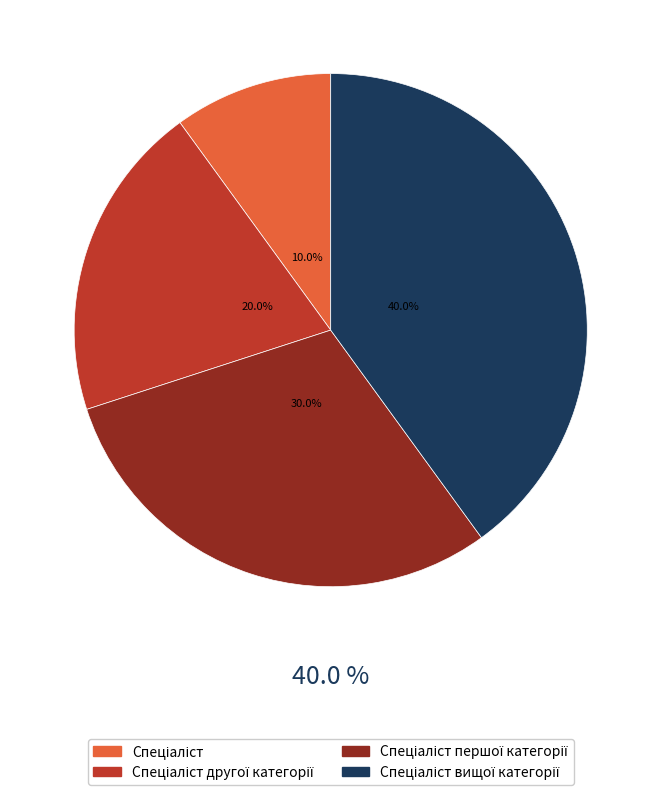

Rank the categories by value from lowest to highest.

Спеціаліст, Спеціаліст другої категорії, Спеціаліст першої категорії, Спеціаліст вищої категорії